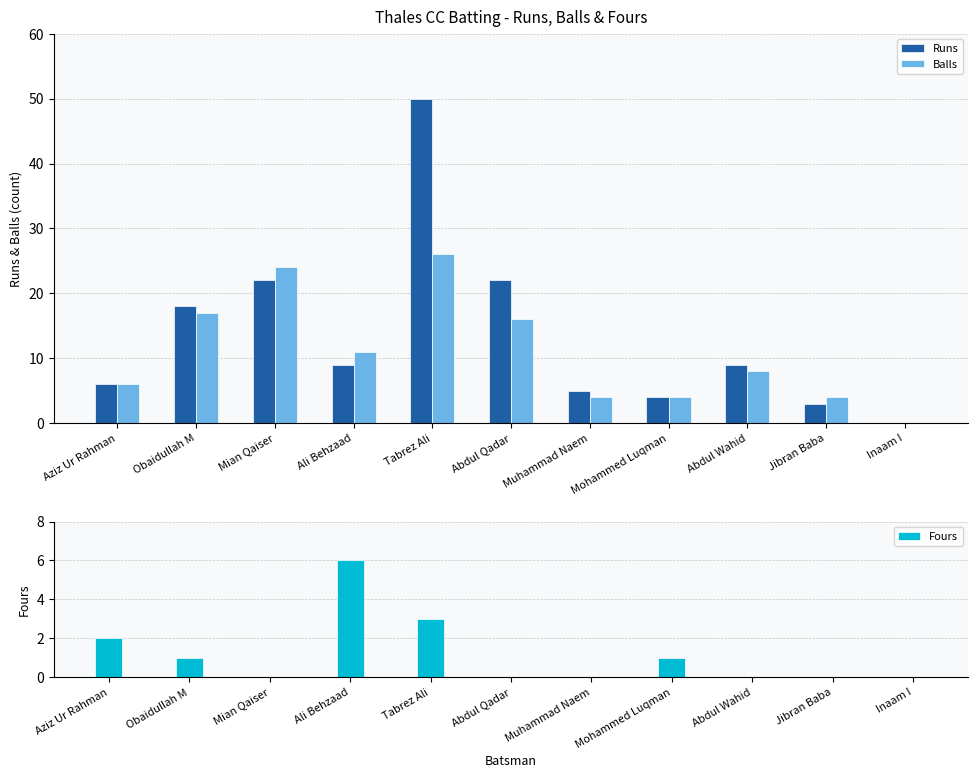

Are the bars grouped side by side (vs. stacked)?

Yes